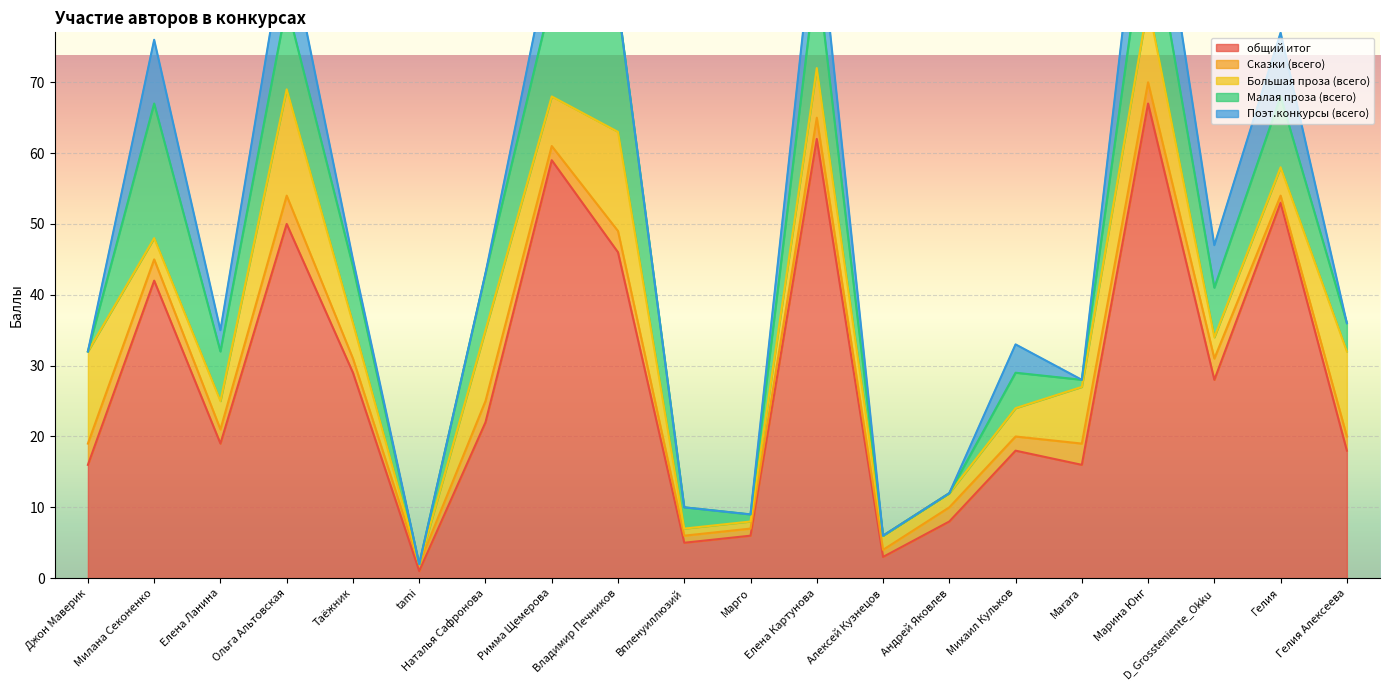

Rank the series by their maximum value, from lowest to highest.

Сказки (всего), Поэт.конкурсы (всего), Большая проза (всего), Малая проза (всего), общий итог